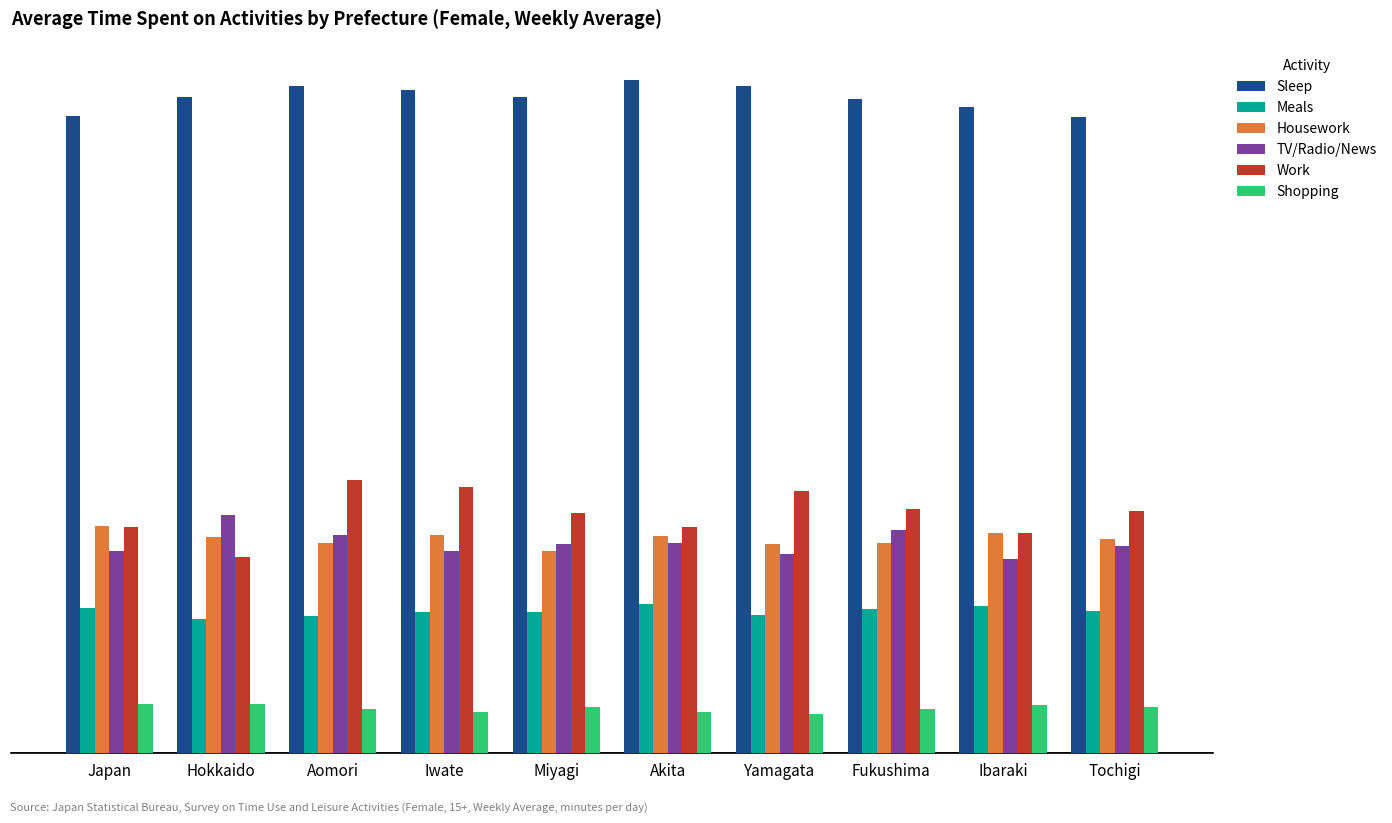

What is the difference between the second highest and minimum values in the Sleep series?

22